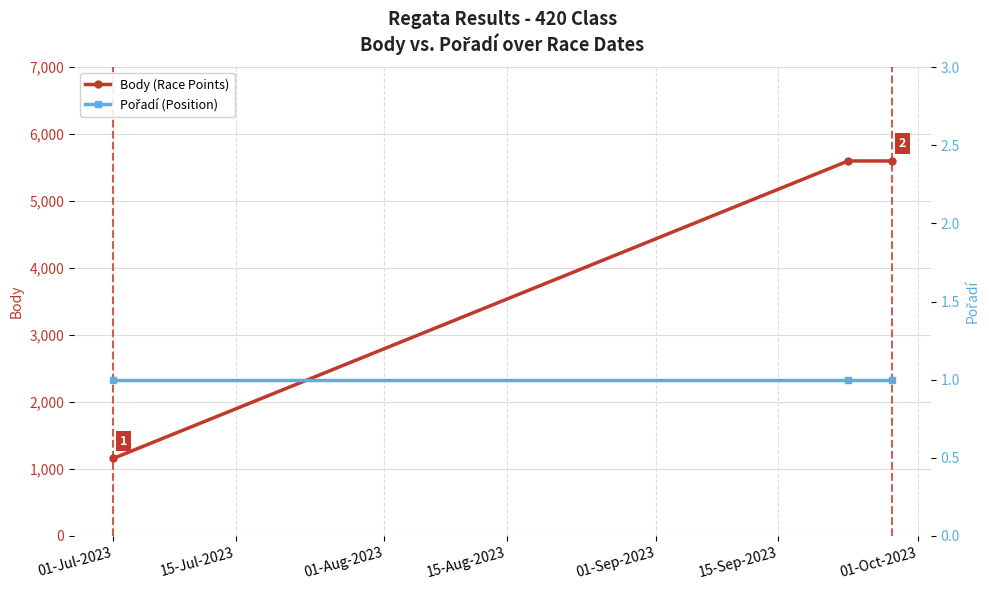

What is the value of the Body (Race Points) point at the 3rd from the left?

5600